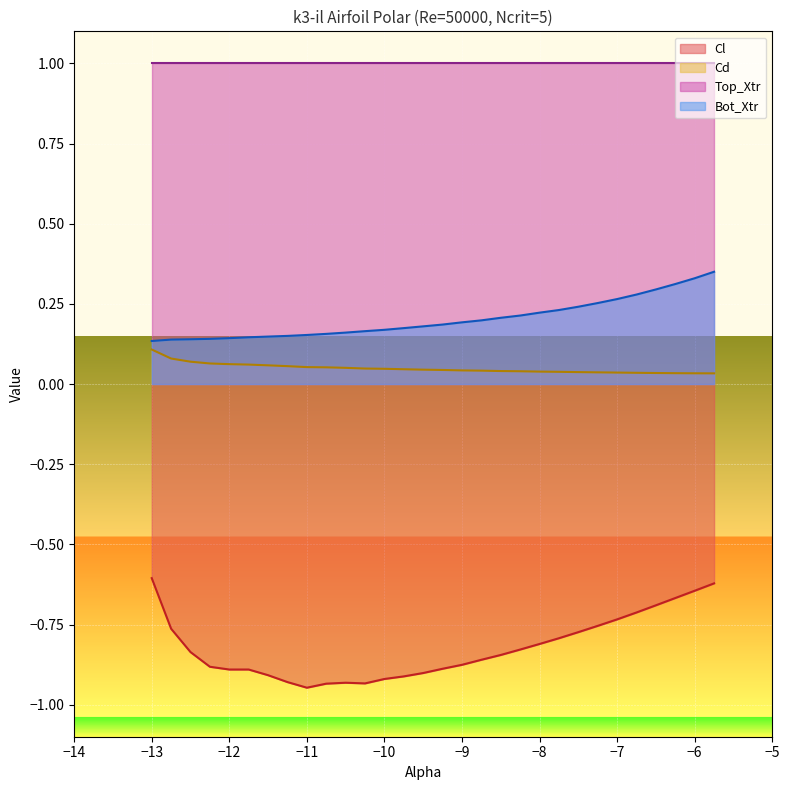

At which label does Cl reach its minimum?

-11.0